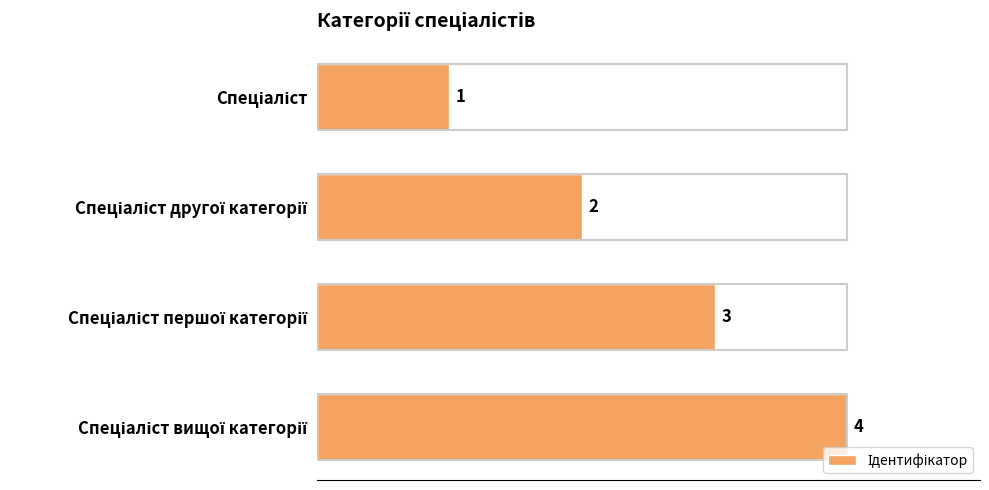

What is the maximum value shown in the chart?

4